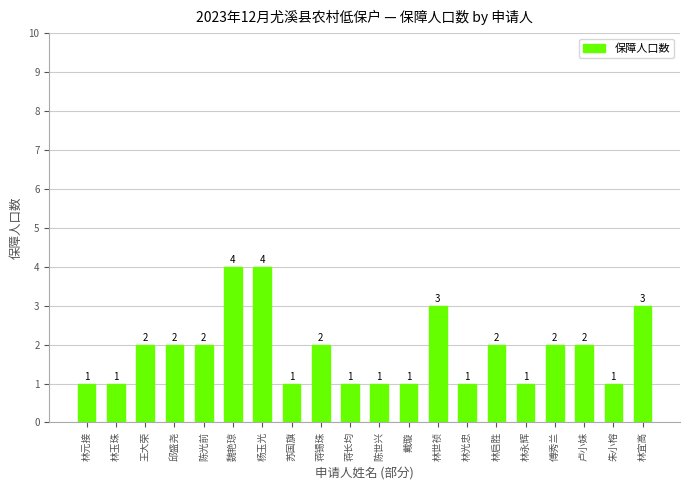

What is the greatest value displayed?

4